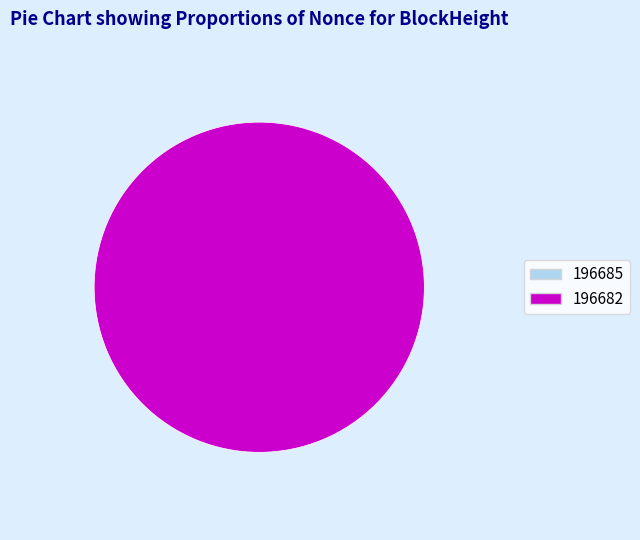

To the nearest percent, what is the combined percentage of 196682 and 196685?

100%